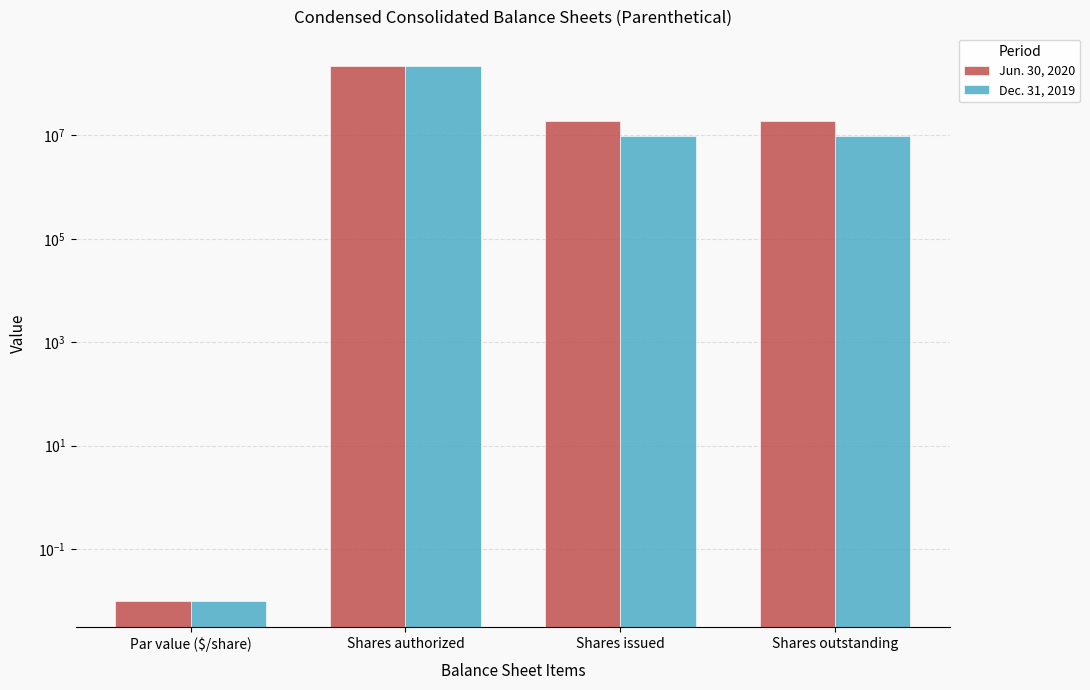

How many data points in Dec. 31, 2019 are above 9922758?

1